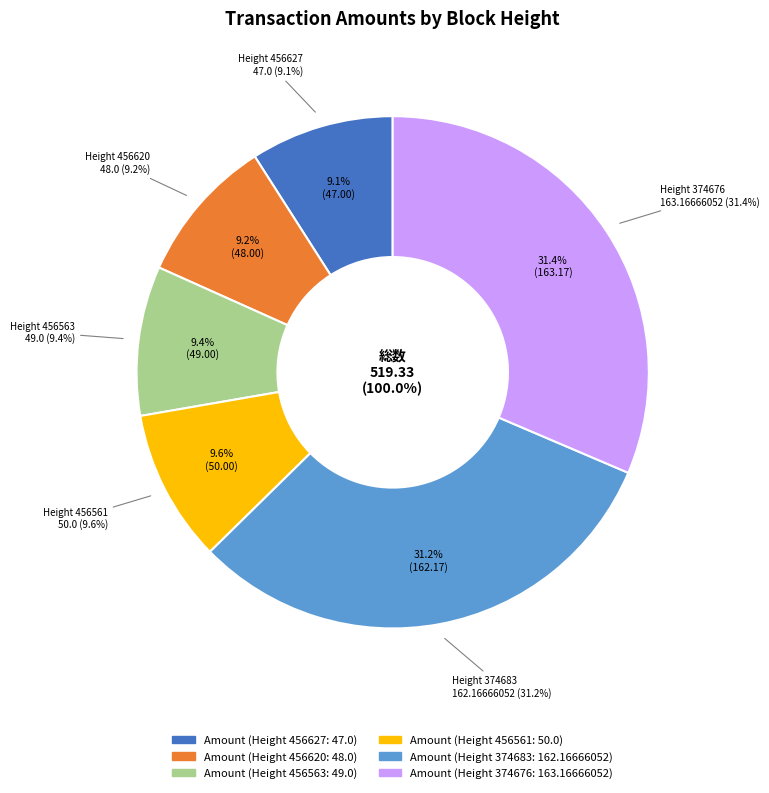

How many segments does this pie chart have?

6